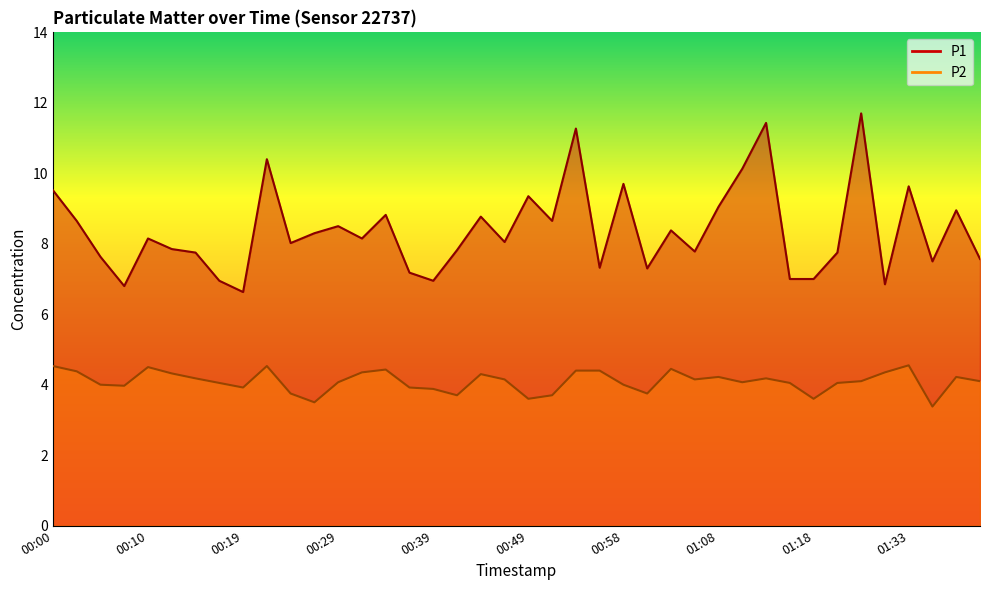

Does the chart have visible grid lines?

No